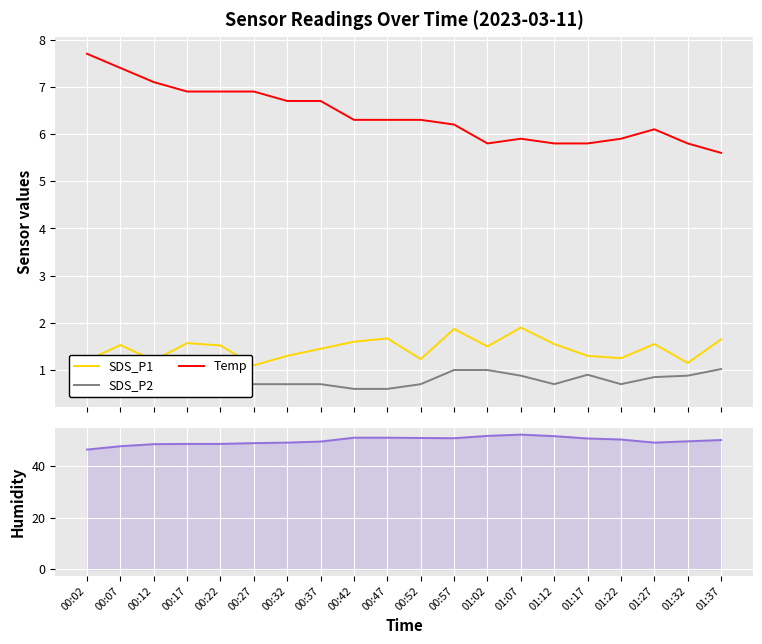

Rank the categories by SDS_P1 value from highest to lowest.

01:07, 00:57, 00:47, 01:37, 00:42, 00:17, 01:12, 01:27, 00:07, 00:22, 01:02, 00:37, 00:32, 01:17, 01:22, 00:52, 00:02, 00:12, 01:32, 00:27